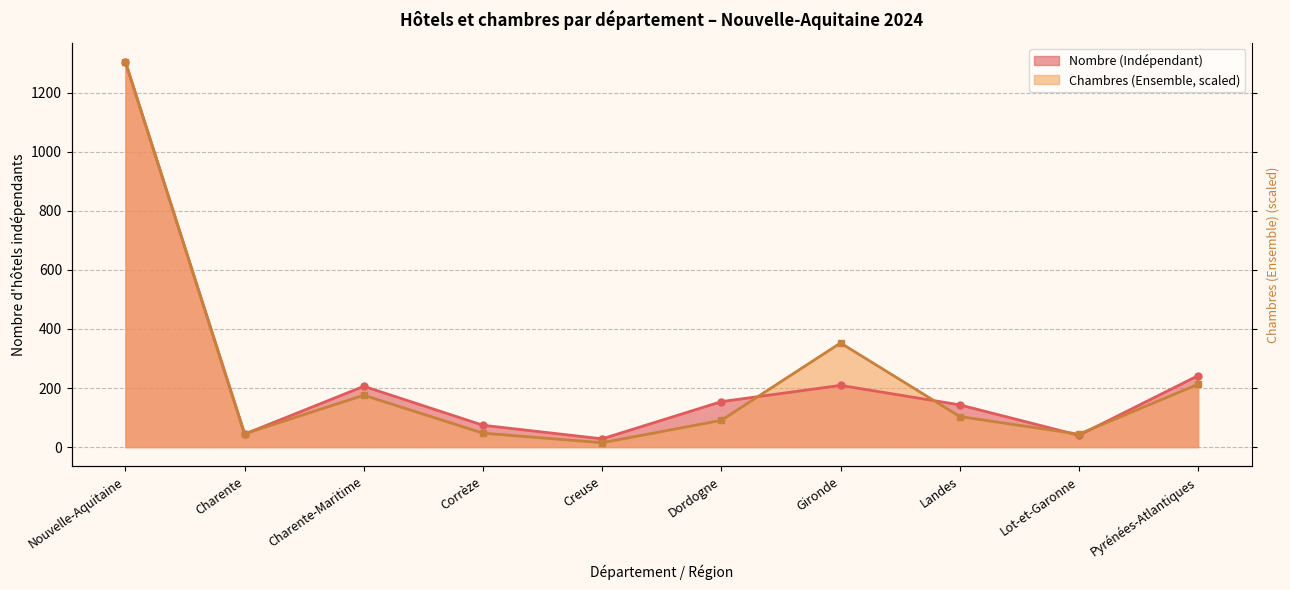

The value of Nombre (Indépendant) at Nouvelle-Aquitaine is 1304.0. True or false?

True